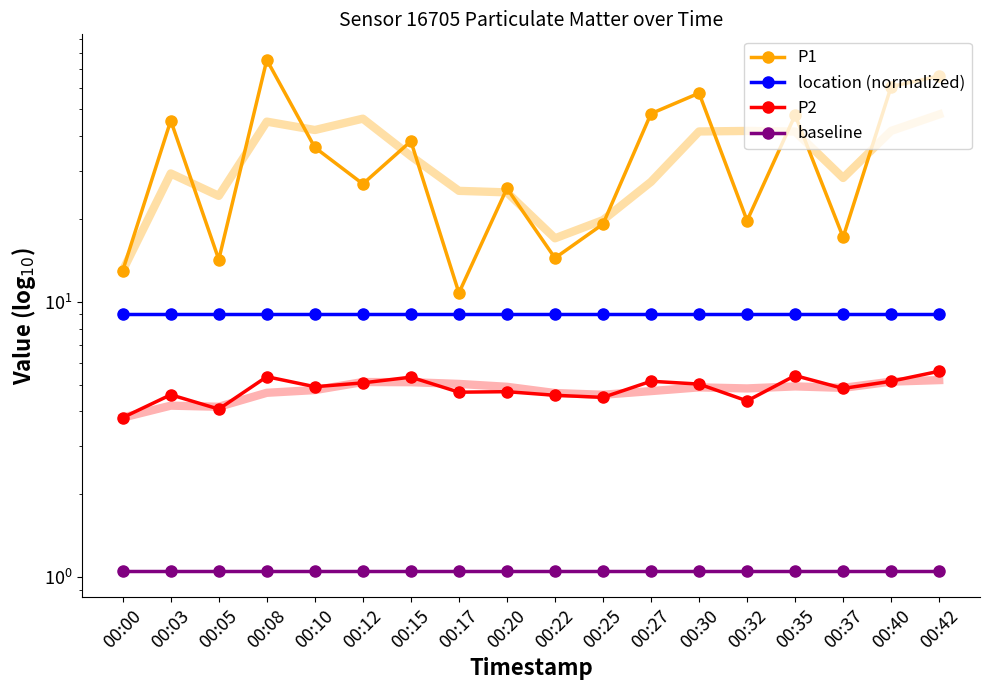

True or false: P2 and P1 cross at least once.

False